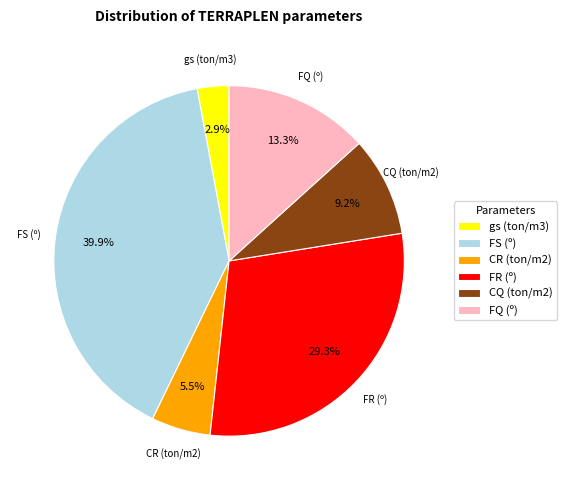

Which slice is the smallest?

gs (ton/m3)